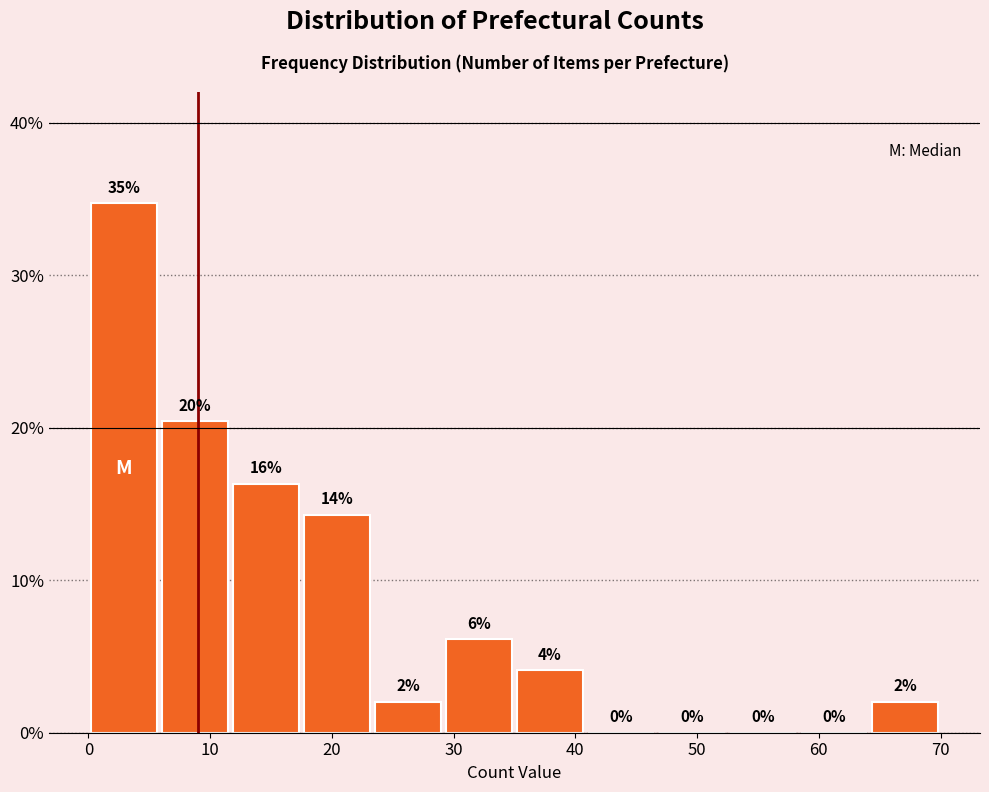

Which range on the x-axis has the tallest bar?

0 to 6